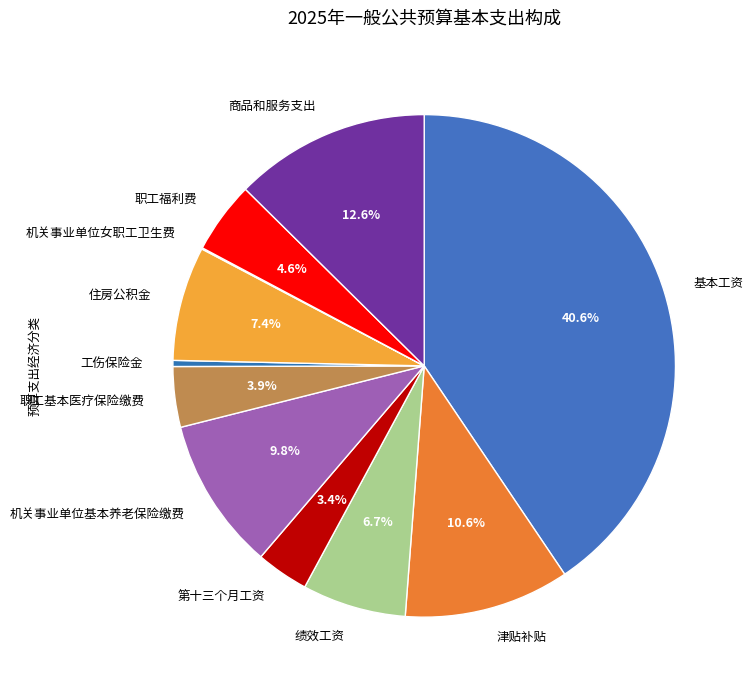

What is the ratio of the value at 职工基本医疗保险缴费 to the value at 机关事业单位基本养老保险缴费?

0.4